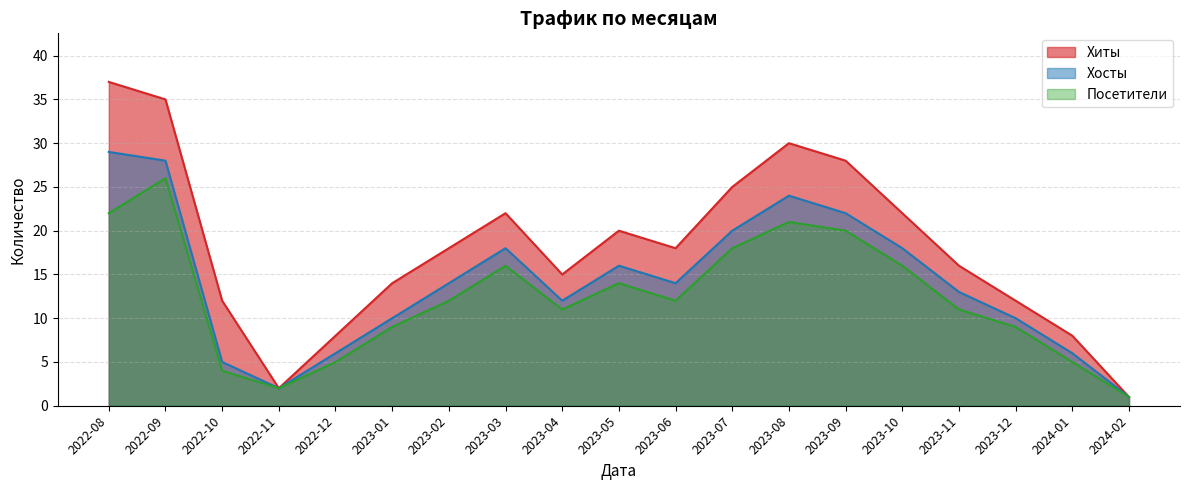

The Посетители series shows 11 at 2023-04. True or false?

True